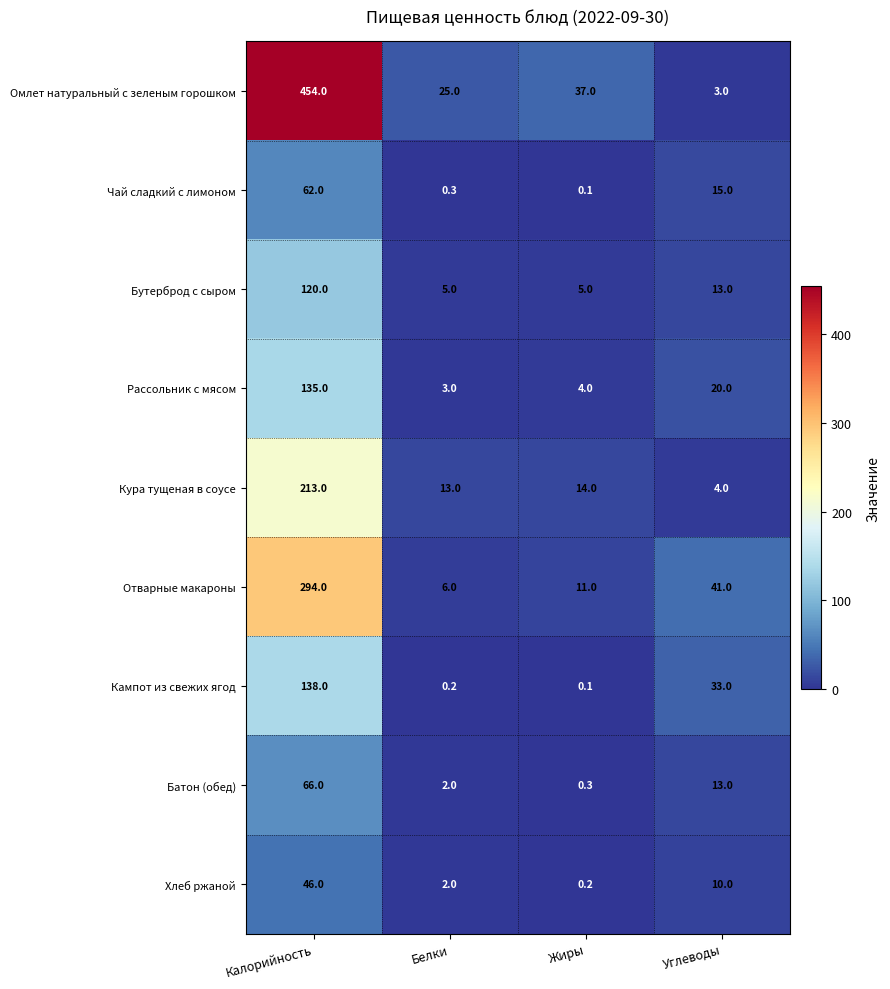

At which label does Чай сладкий с лимоном first exceed 15?

Калорийность